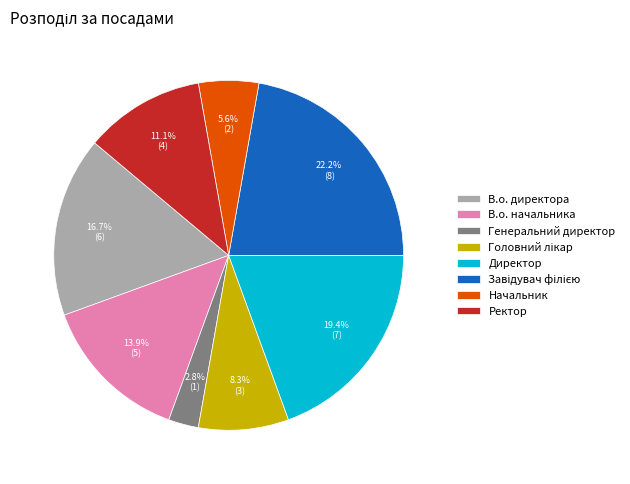

Does any single category account for the majority?

No